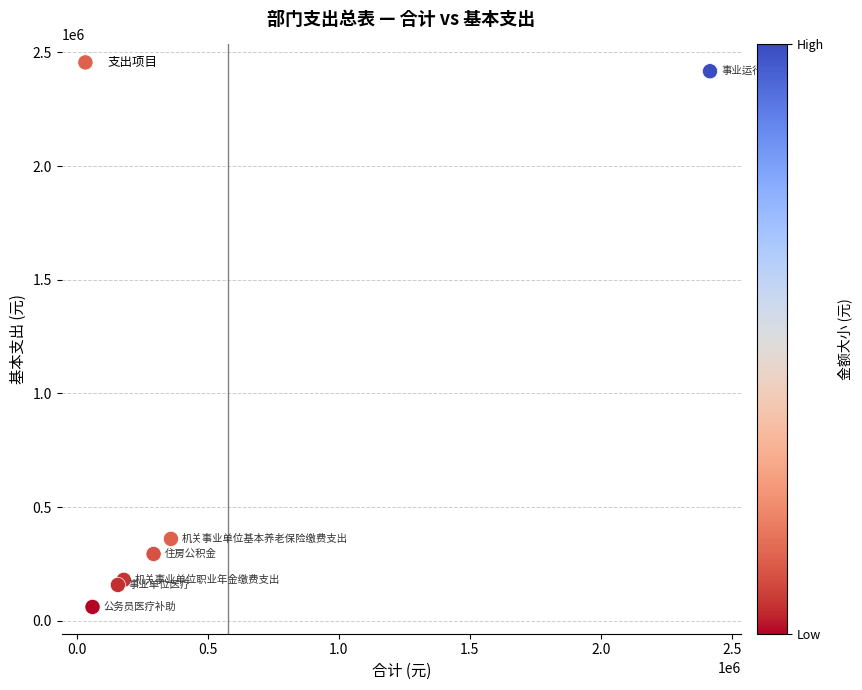

What Y value in the scatter plot is closest to 1239032?

360022.3